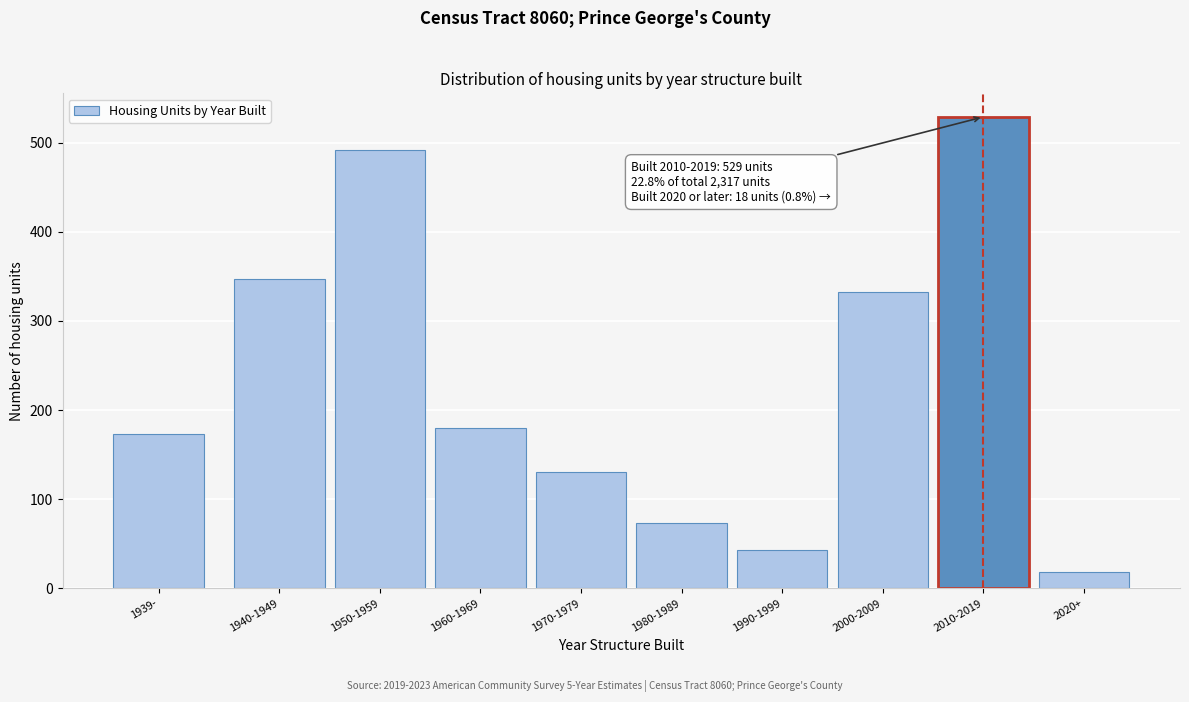

Reading left to right, what are all the values shown in this chart?

173	347	492	180	130	73	43	332	529	18